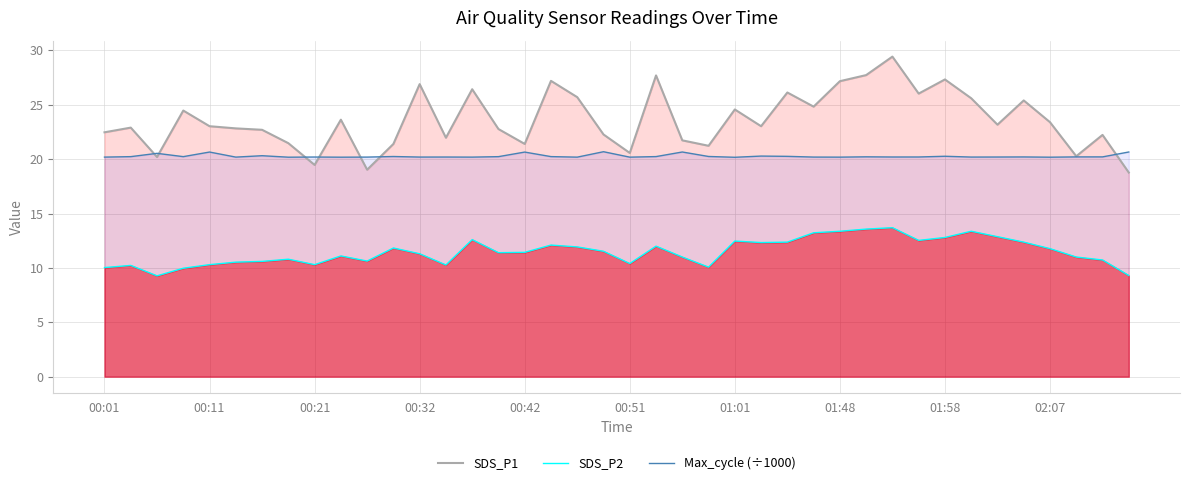

Which series has the widest spread of values?

SDS_P1